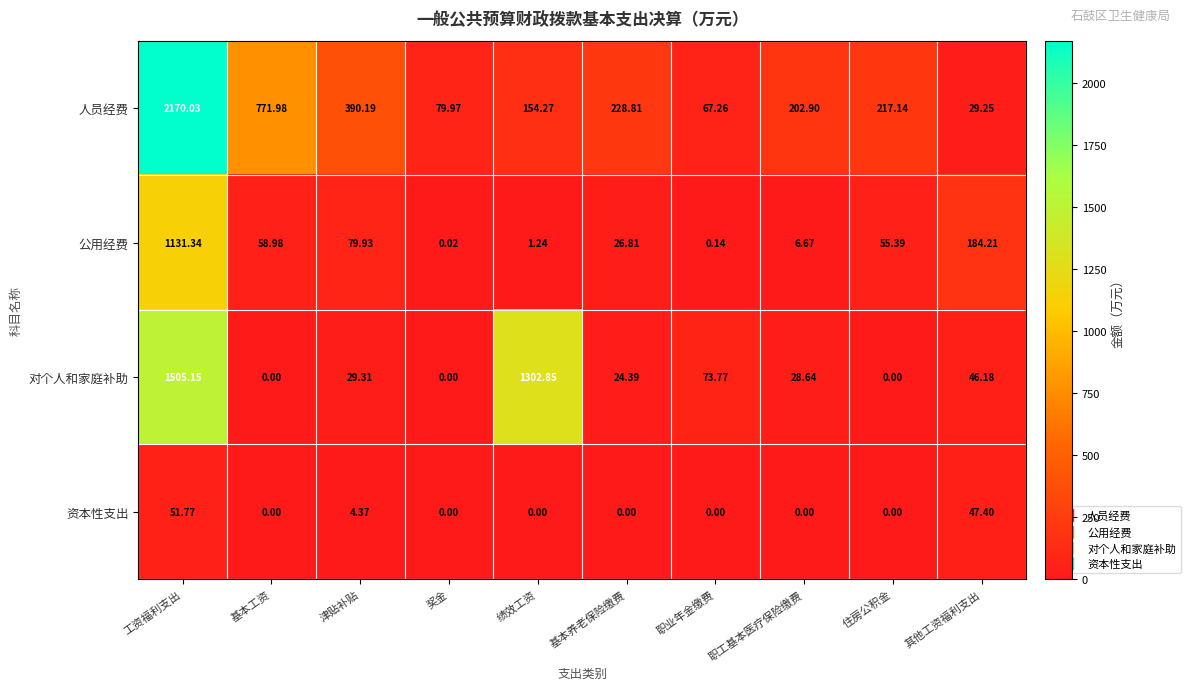

Rank the series by their average value, from highest to lowest.

人员经费, 对个人和家庭补助, 公用经费, 资本性支出